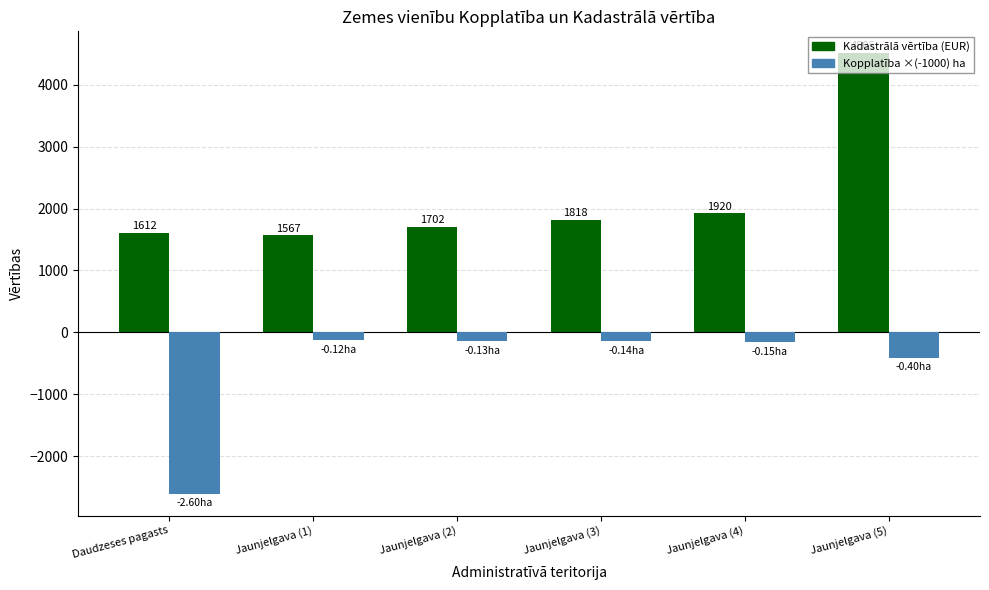

What is the spread (max minus min) of values at Jaunjelgava (4)?

2070.0